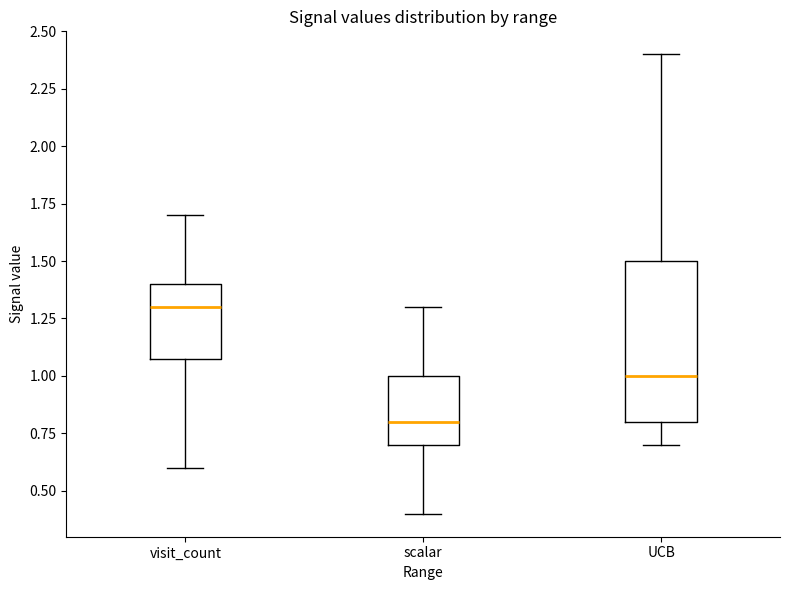

Reading left to right, transcribe this box plot: for each box, give where its median line is, the range the box spans, and where its two whiskers end, as read against the y-axis. The values are not printed on the chart, so give them approximately, as read against the axis.

visit_count: median 1.3, box 1.1 to 1.4, whiskers 0.6 to 1.7
scalar: median 0.8, box 0.7 to 1.0, whiskers 0.4 to 1.3
UCB: median 1.0, box 0.8 to 1.5, whiskers 0.7 to 2.4